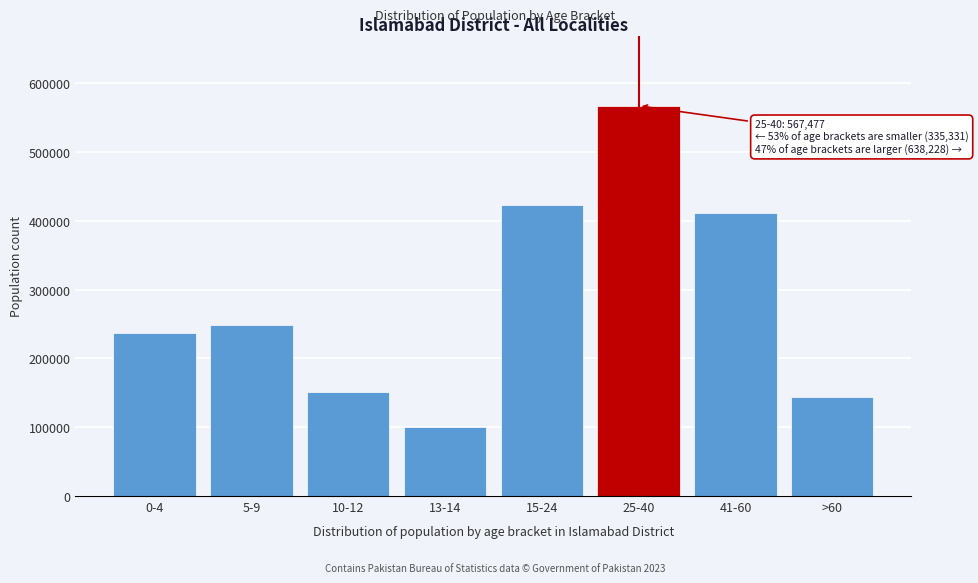

Reading left to right, what are all the values shown in this chart?

237482	248762	151061	99816	422609	567477	411932	144105